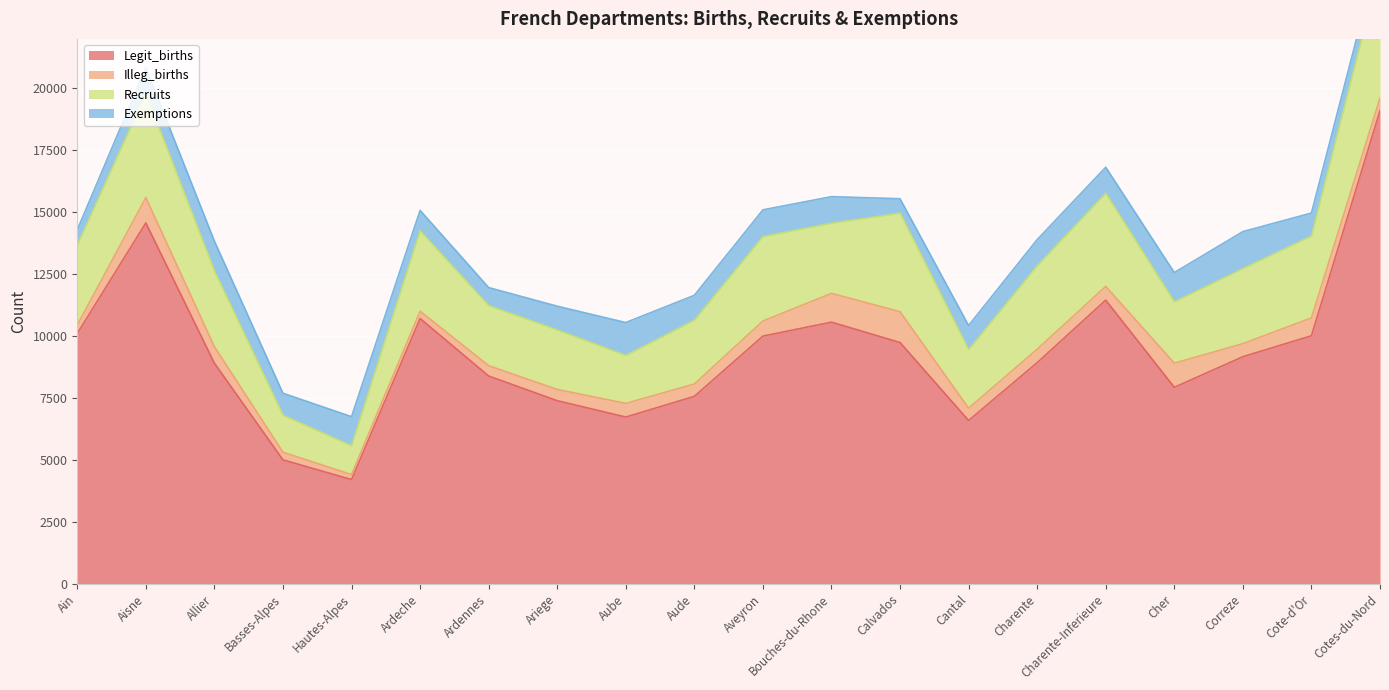

Count the number of categories in the chart.

20